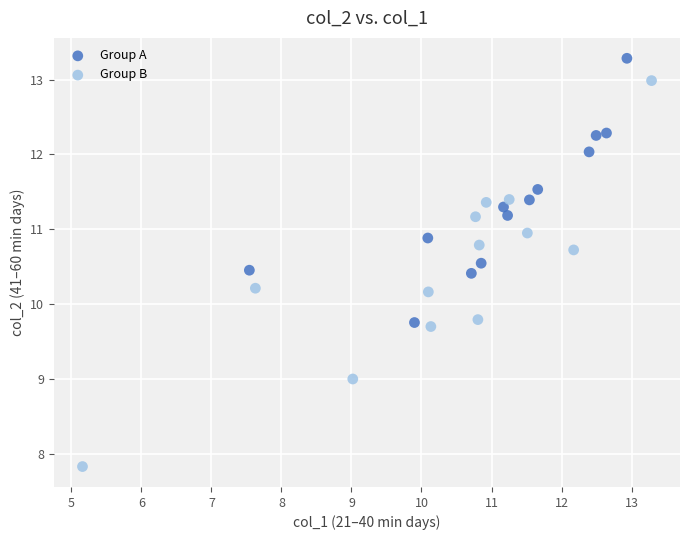

What are all the series names shown in the legend?

Group A, Group B